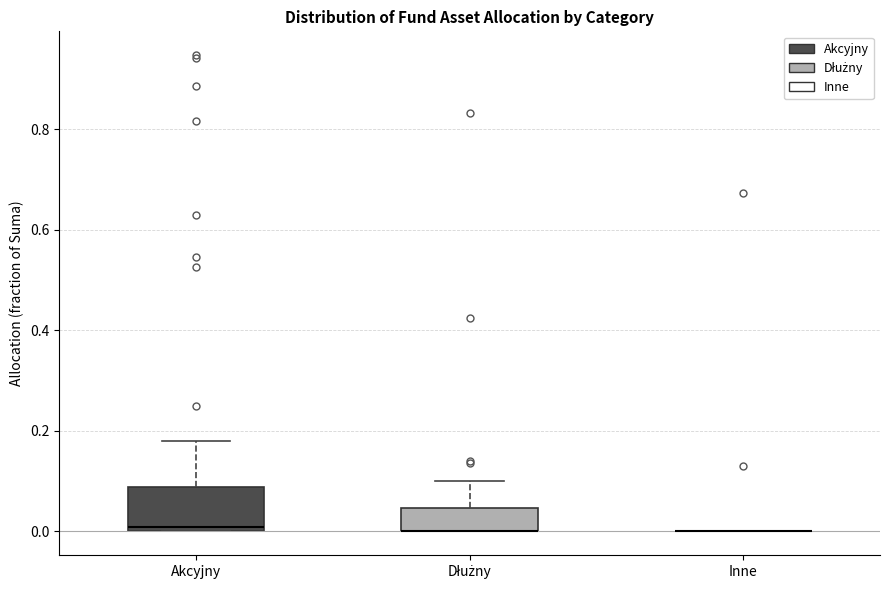

Which box is the tallest, from its lower edge to its upper edge?

Akcyjny